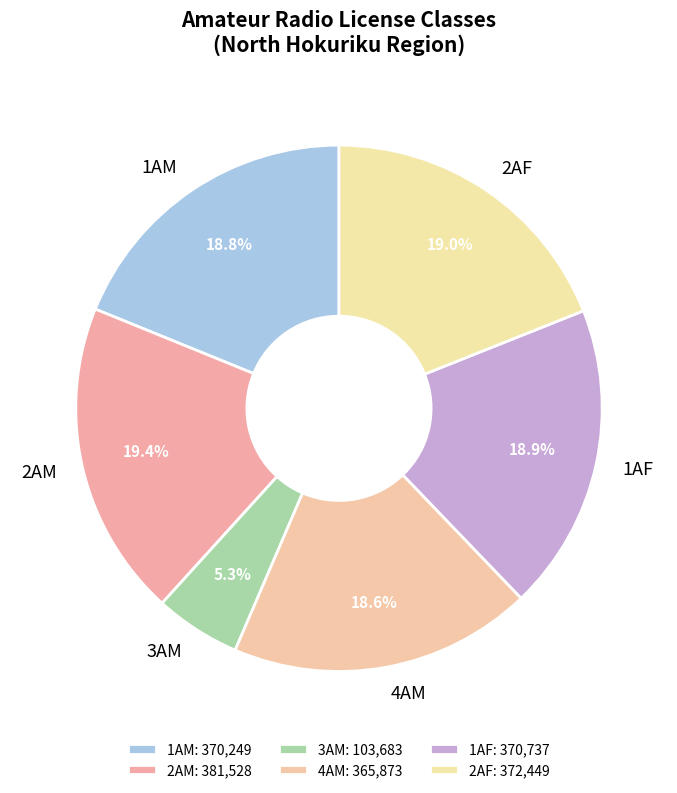

What is the ratio of the value at 2AF to the value at 3AM?

3.6